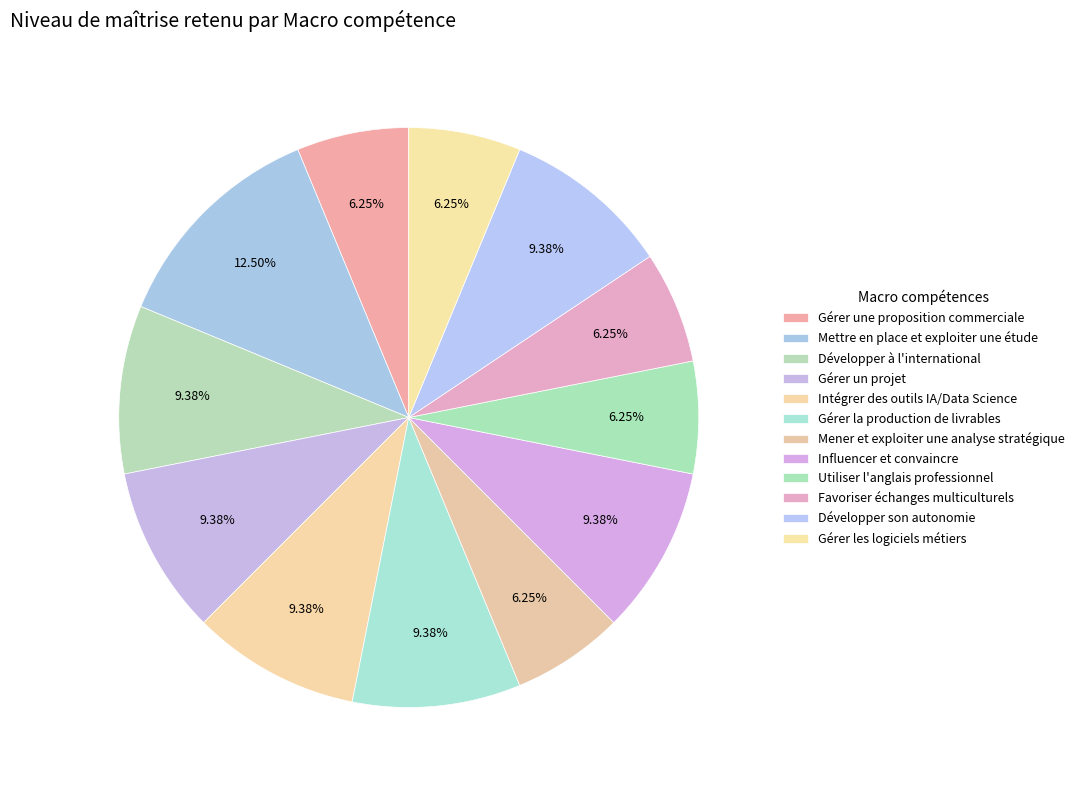

How many segments does this pie chart have?

12